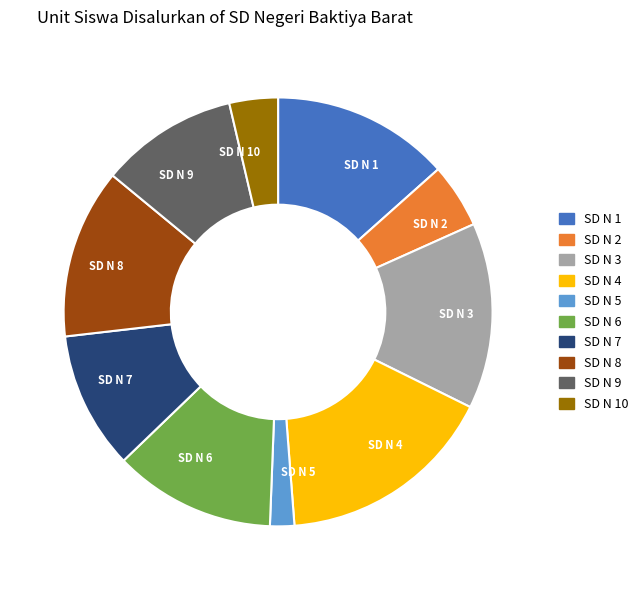

Does SD N 2 represent more than half of the total?

No